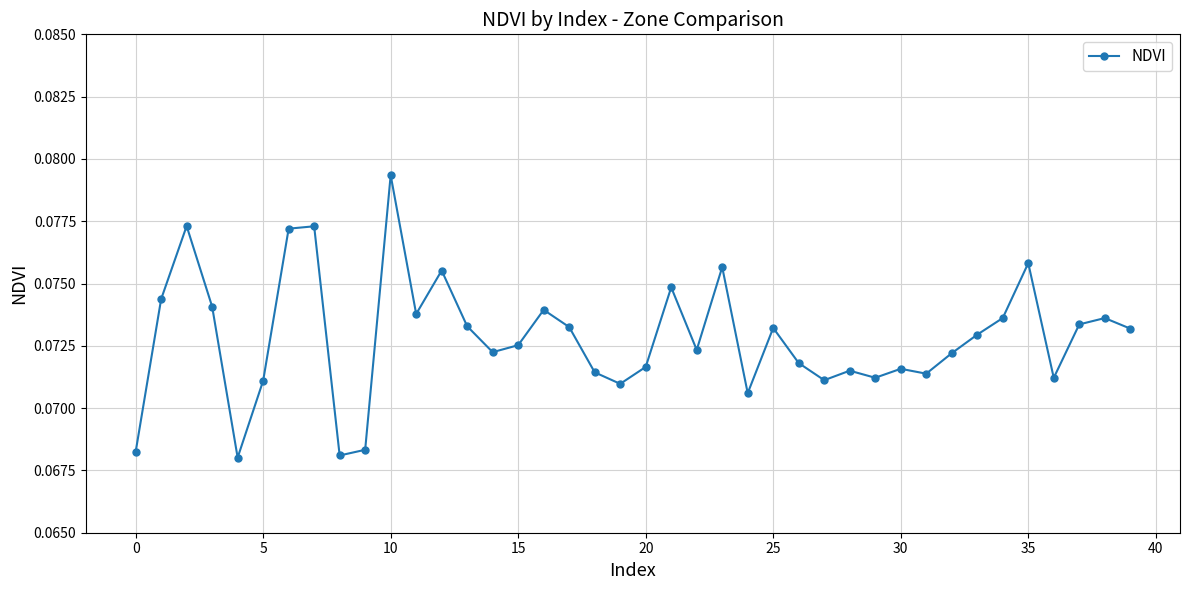

True or false: the data has more than 2 interior local peaks.

True